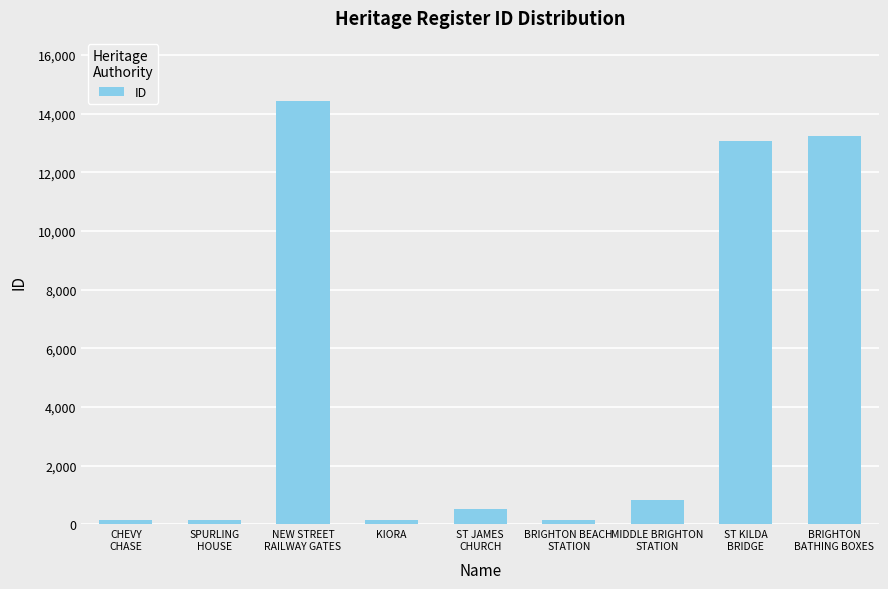

Is it true that the value at CHEVY
CHASE is 162?

True